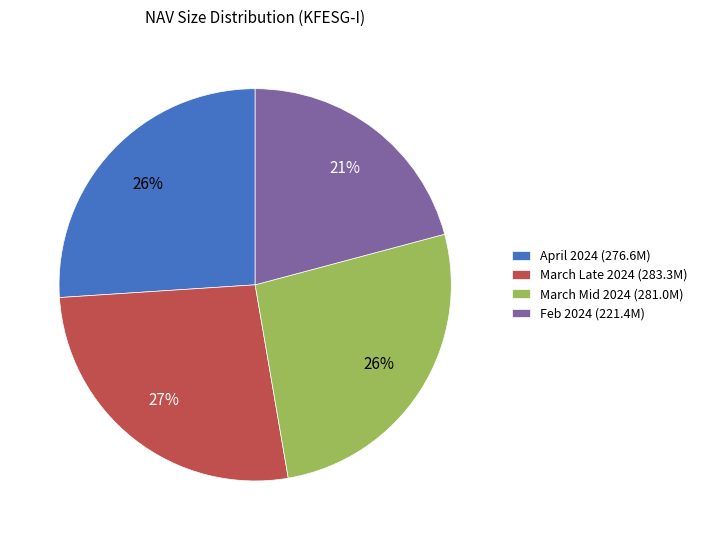

To the nearest percent, what is the average slice percentage?

25%